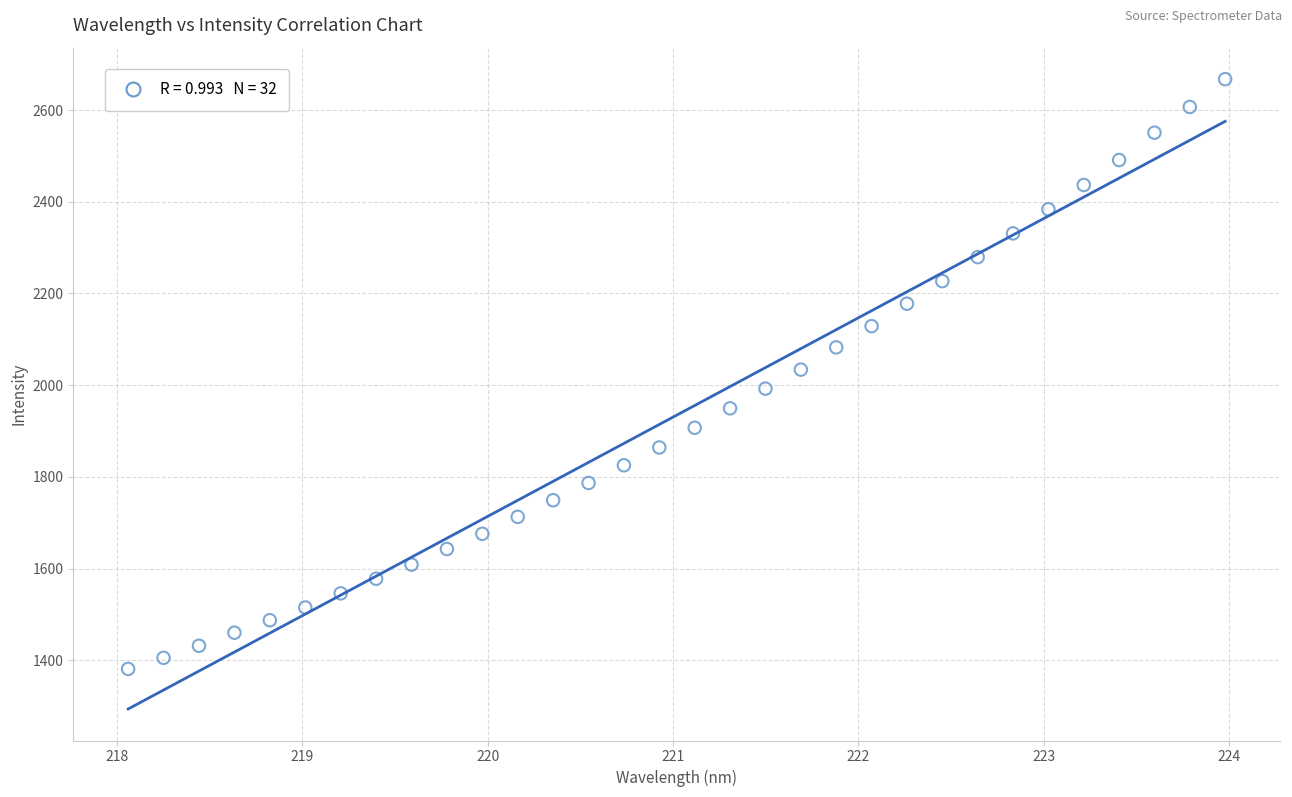

What is the range of Y values (max minus min)?

1286.3